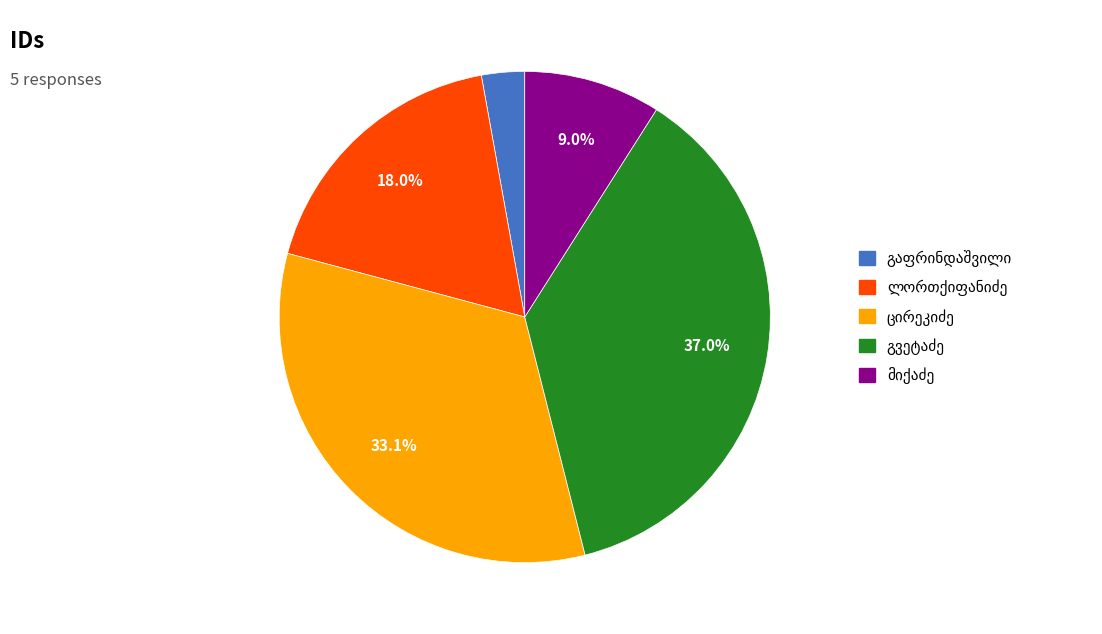

Does any single category account for the majority?

No